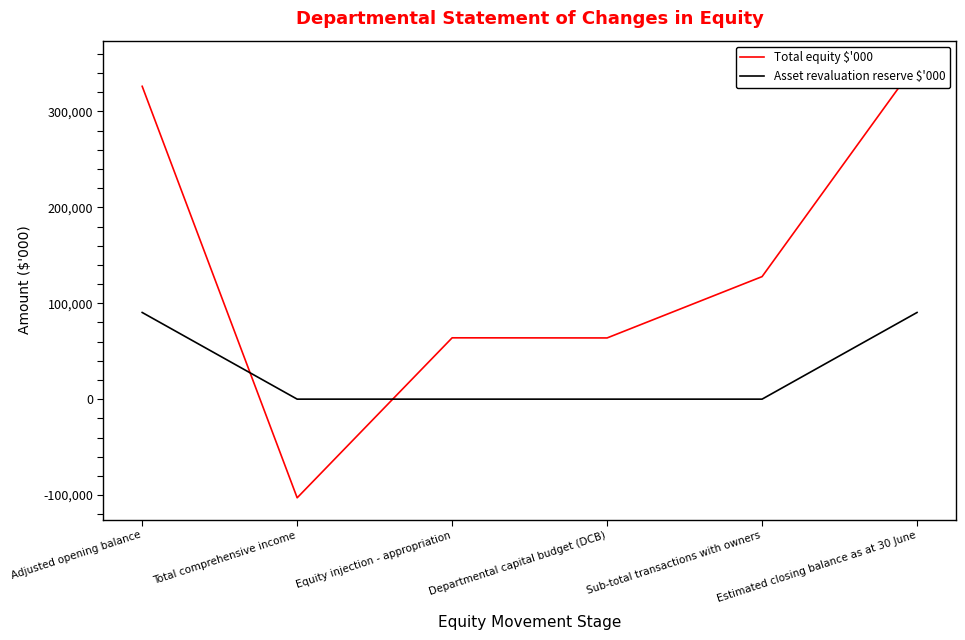

What is the highest value of the Asset revaluation reserve $'000 series?

90369